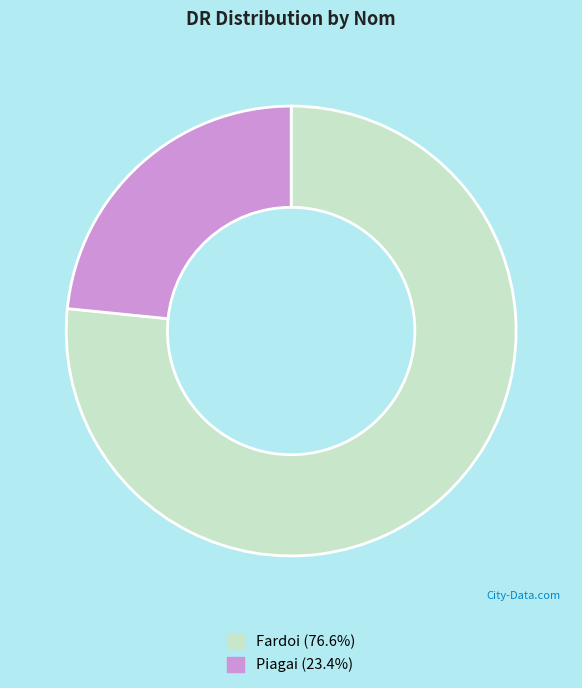

Is there a majority slice in this chart?

Yes